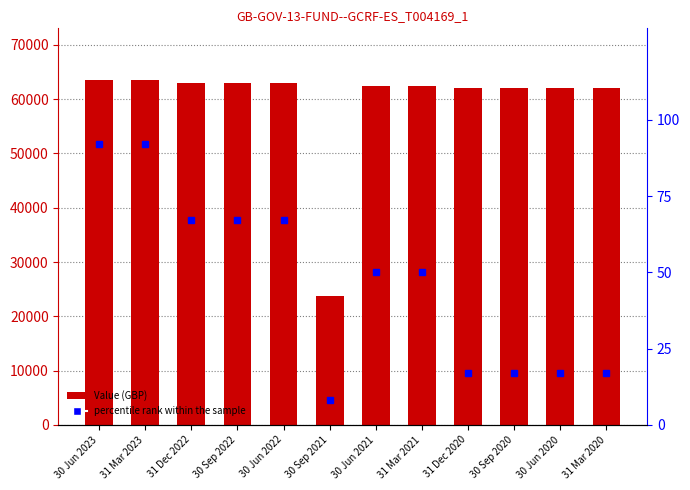

Is it true that percentile rank within the sample equals 8.0 at 30 Sep 2021?

True